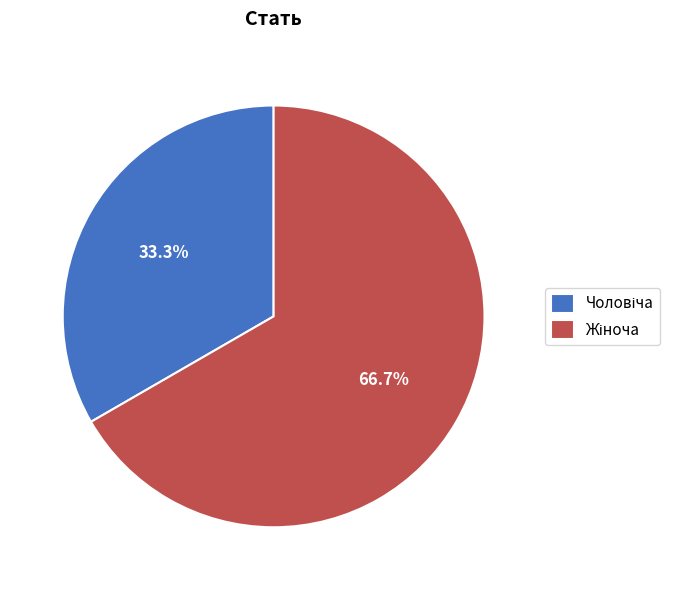

How many segments does this pie chart have?

2